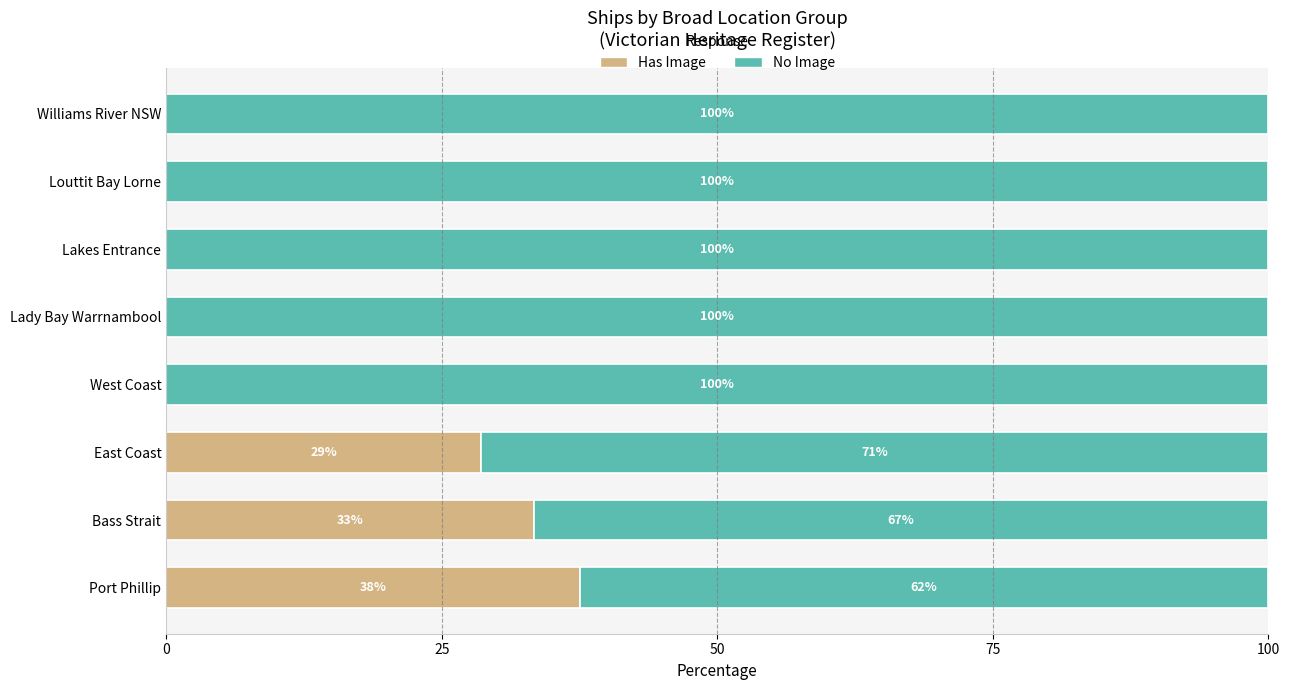

At which label does Has Image reach its peak?

Port Phillip